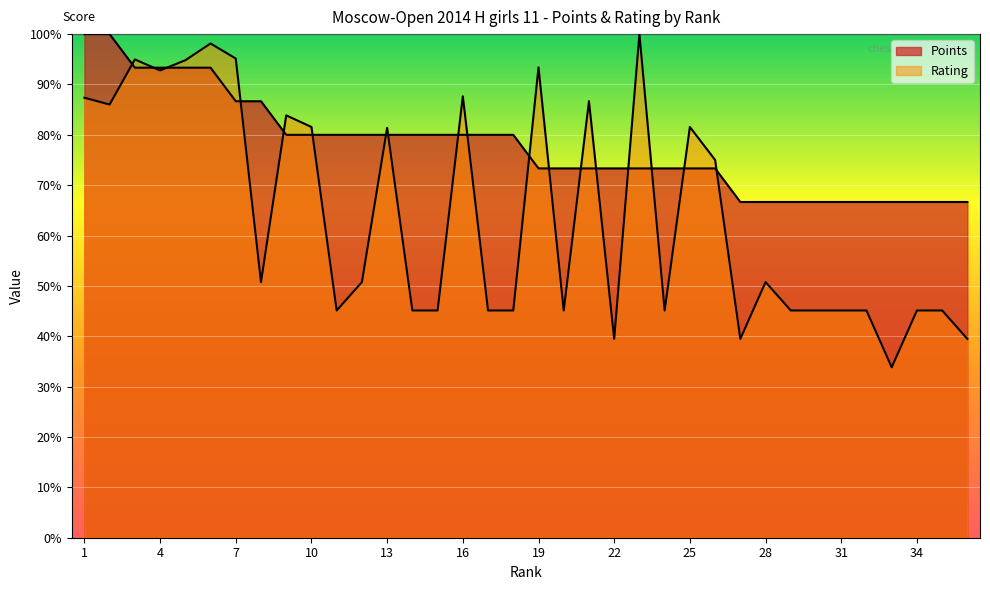

How many lines are shown in the chart?

2